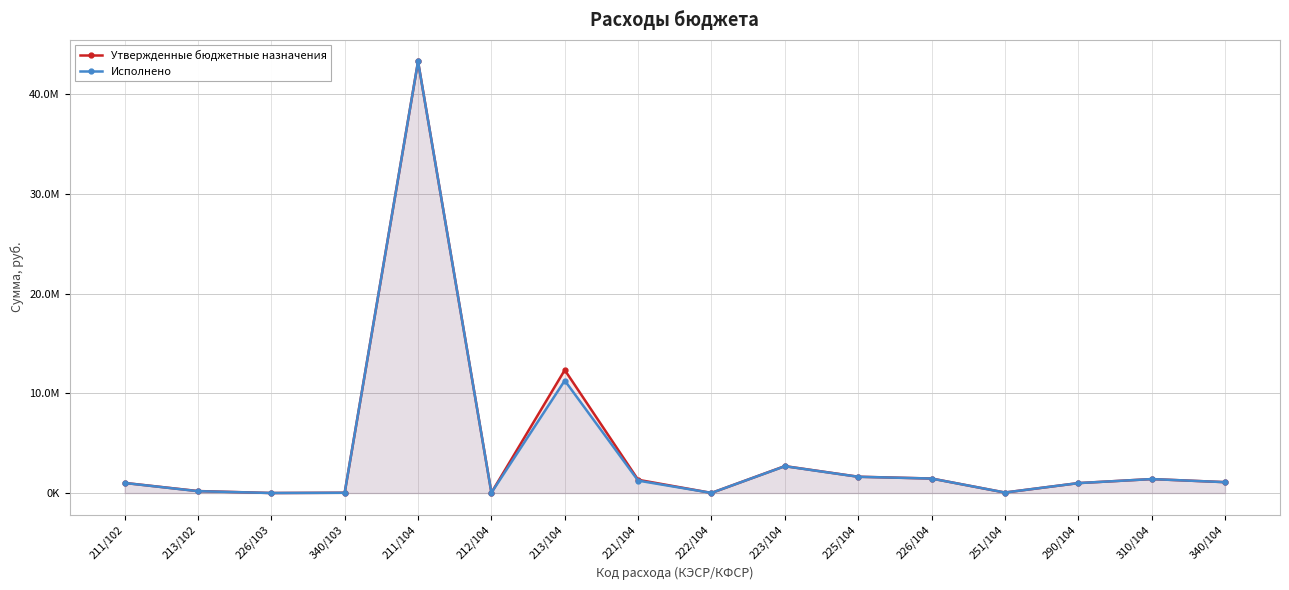

Which series has the largest range (max minus min)?

Утвержденные бюджетные назначения